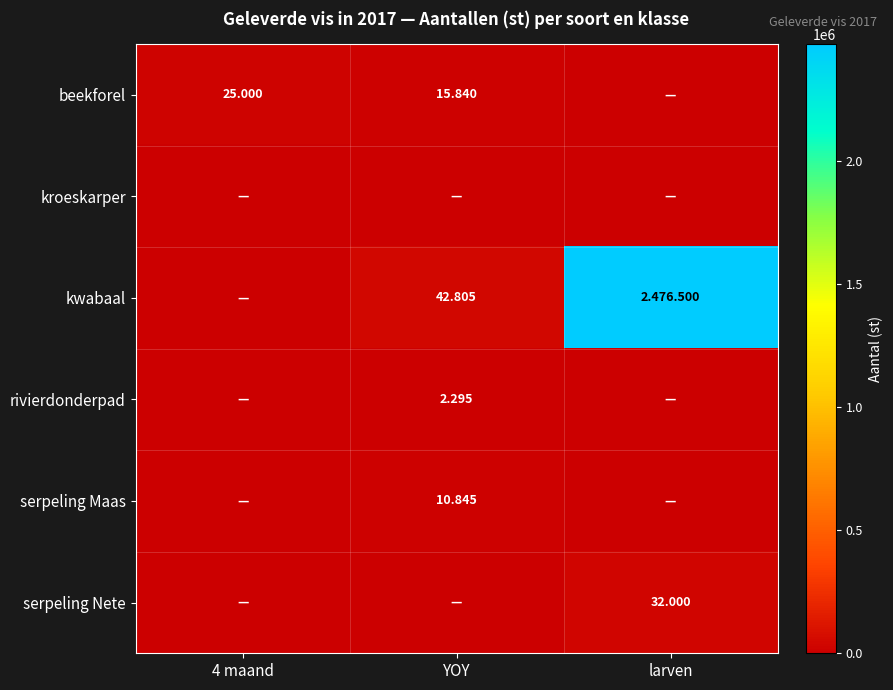

What is the average value of the beekforel series?

13613